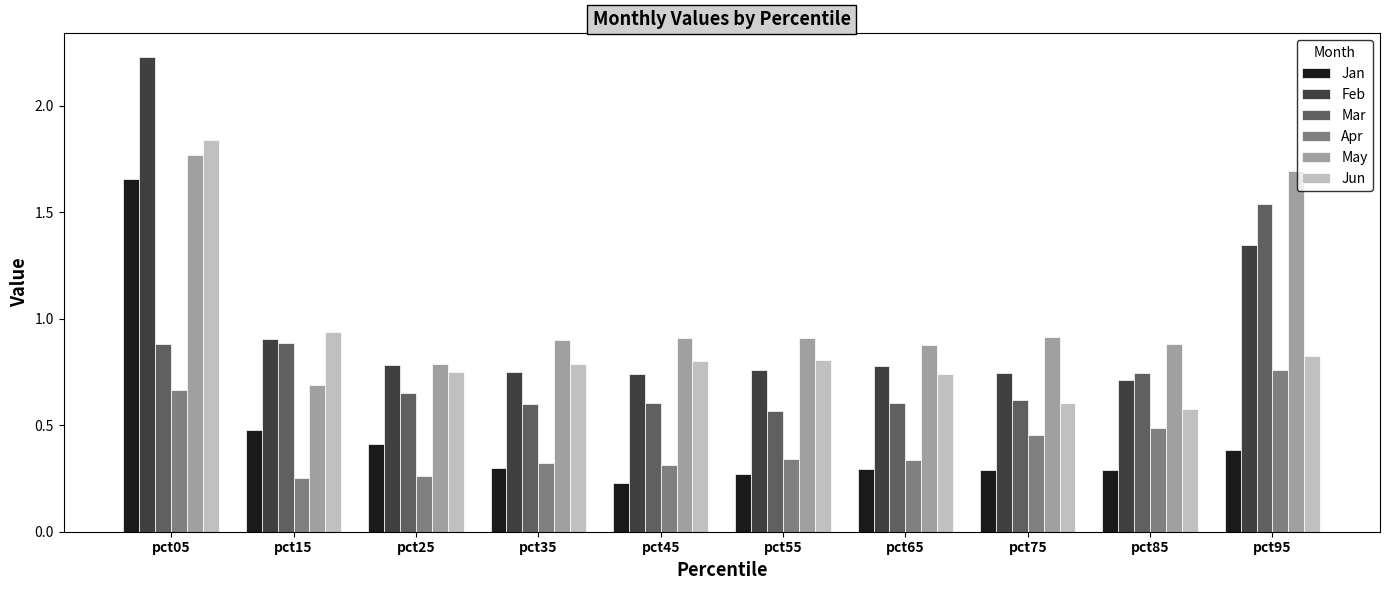

The value of Feb at pct75 is 0.7. True or false?

True